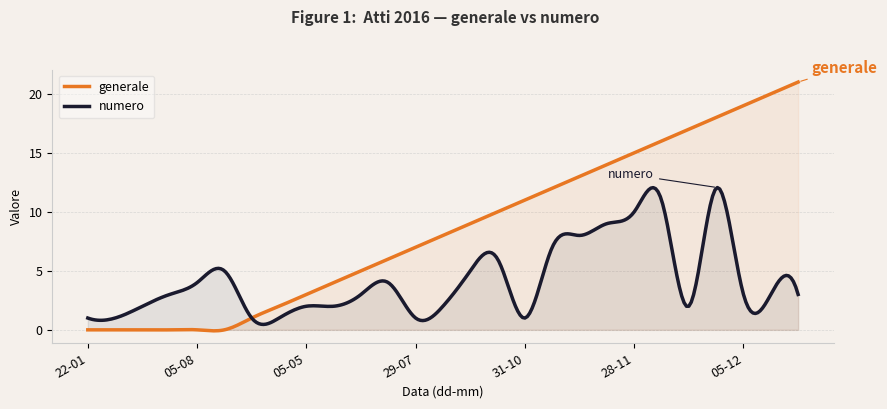

Rank the series by their average value, from lowest to highest.

numero, generale